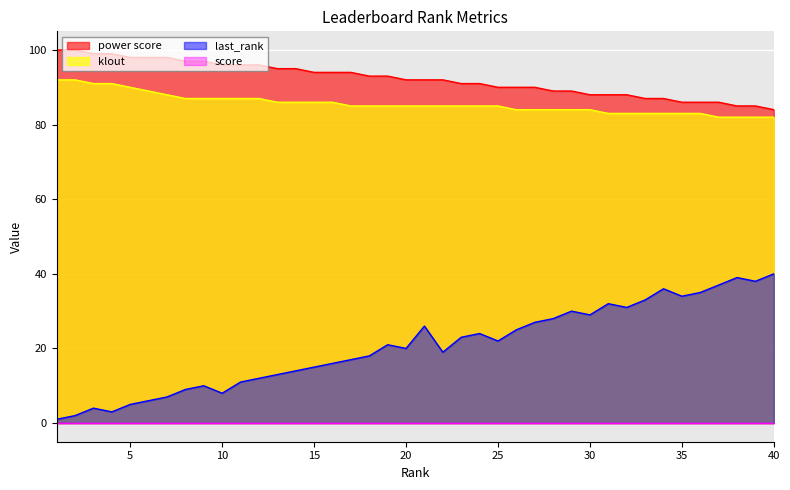

How many categories are shown in the chart?

40